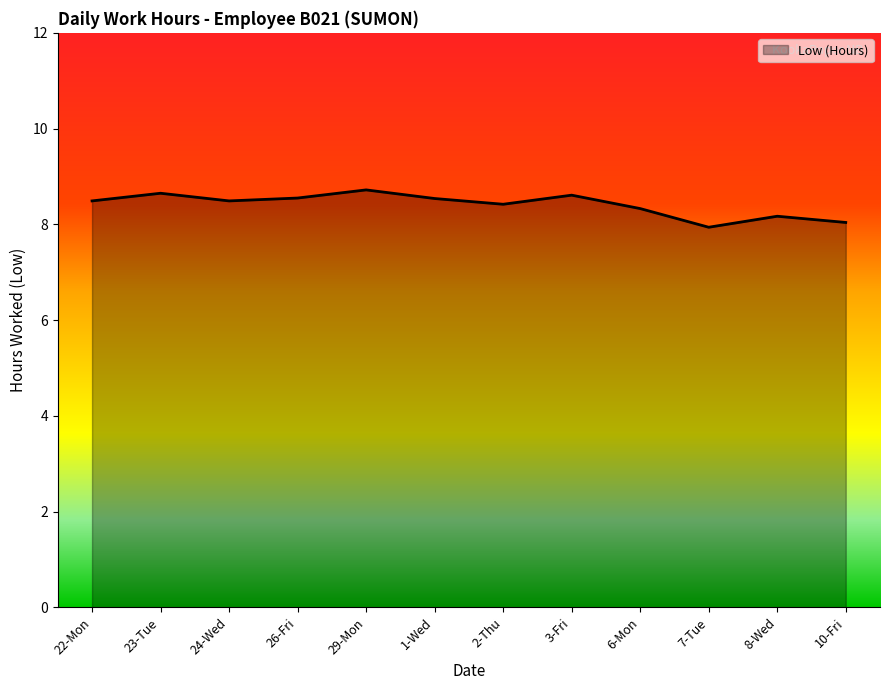

How many series are shown in this chart?

1